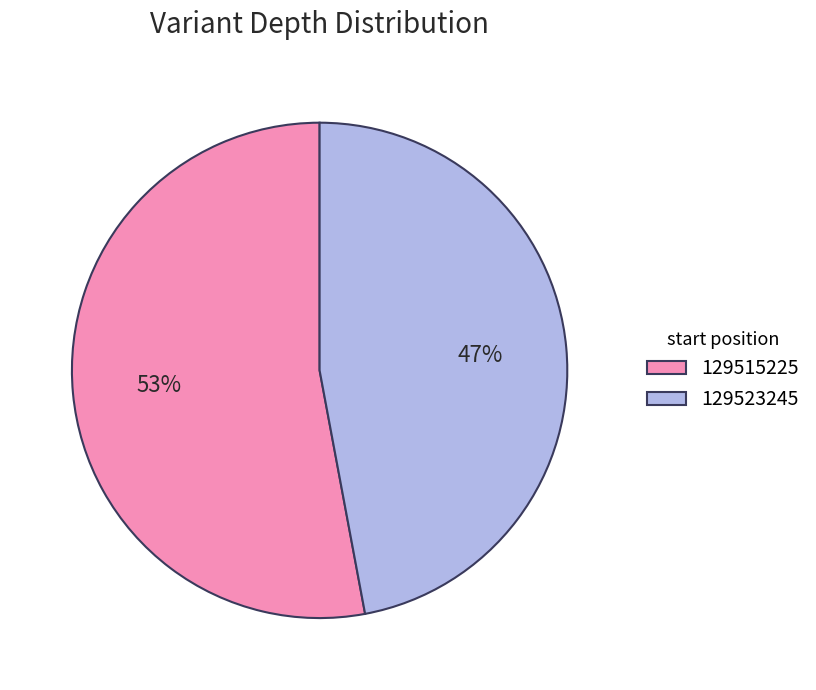

Is 129515225 the majority of the pie?

Yes